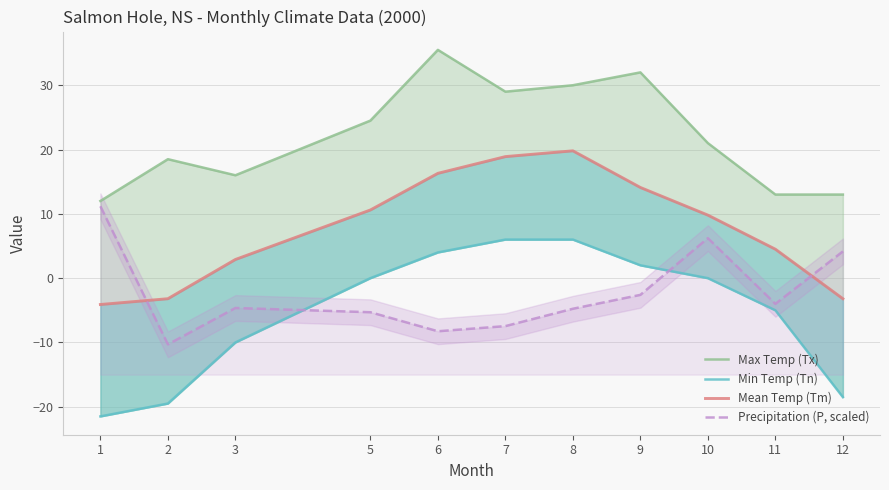

List the series in order of their peak value, lowest first.

Min Temp (Tn), Precipitation (P, scaled), Mean Temp (Tm), Max Temp (Tx)